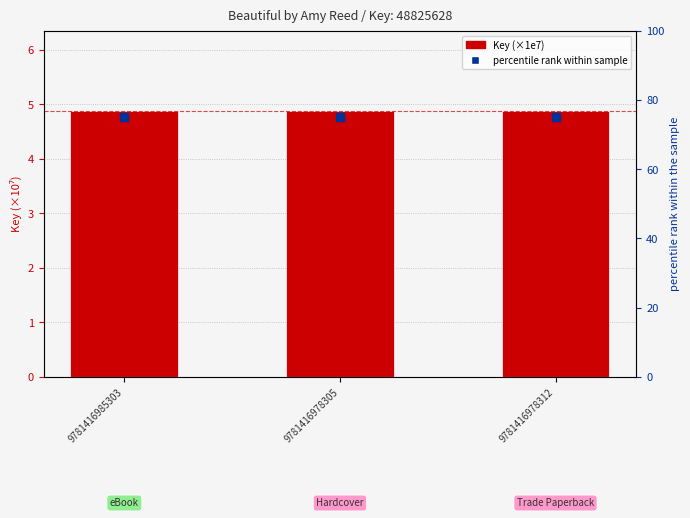

What are all the series names shown in the legend?

Key (×1e7), percentile rank within sample